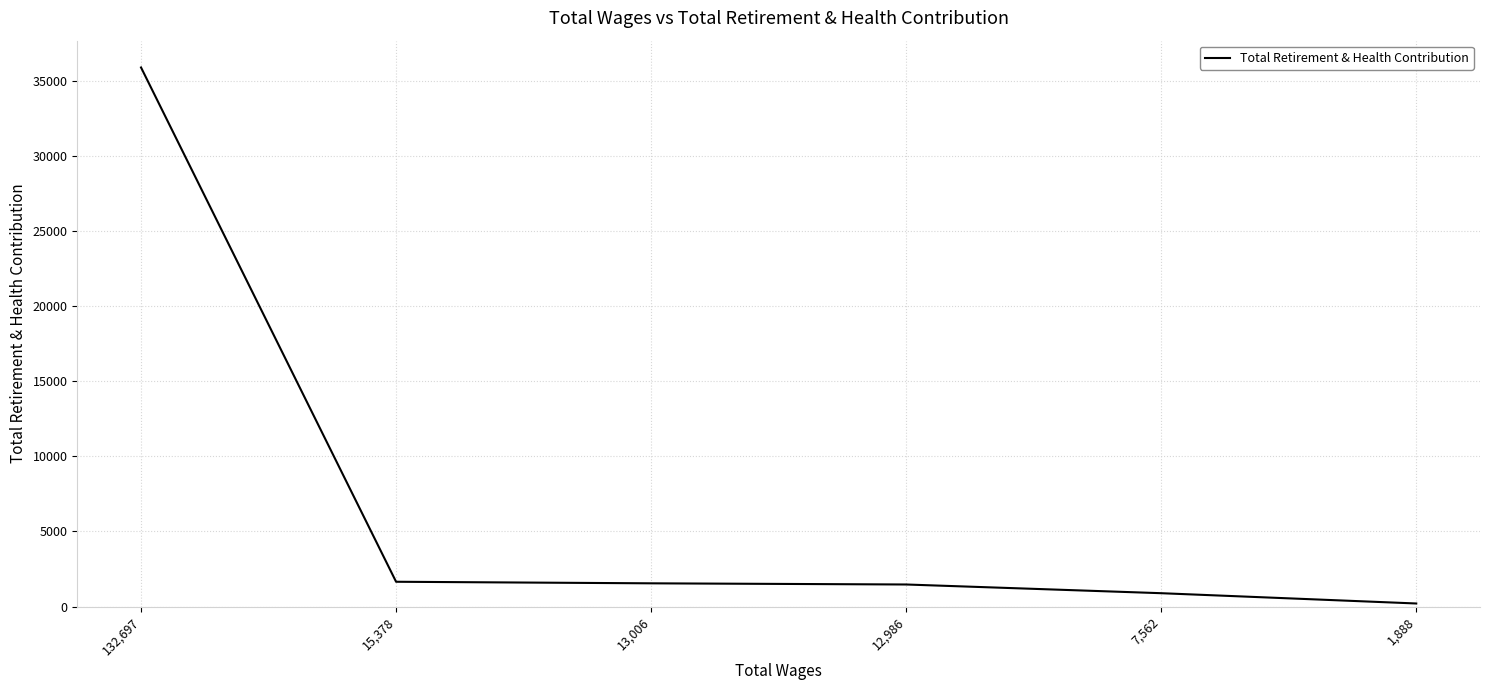

Count the number of categories in the chart.

6